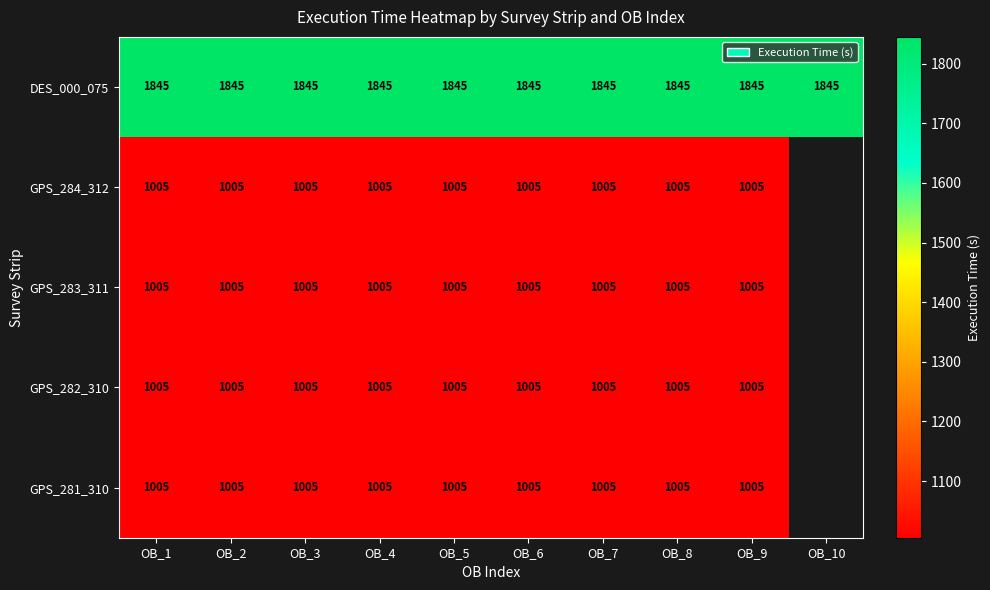

What is the sum of the GPS_282_310 values at OB_3 and OB_7?

2010